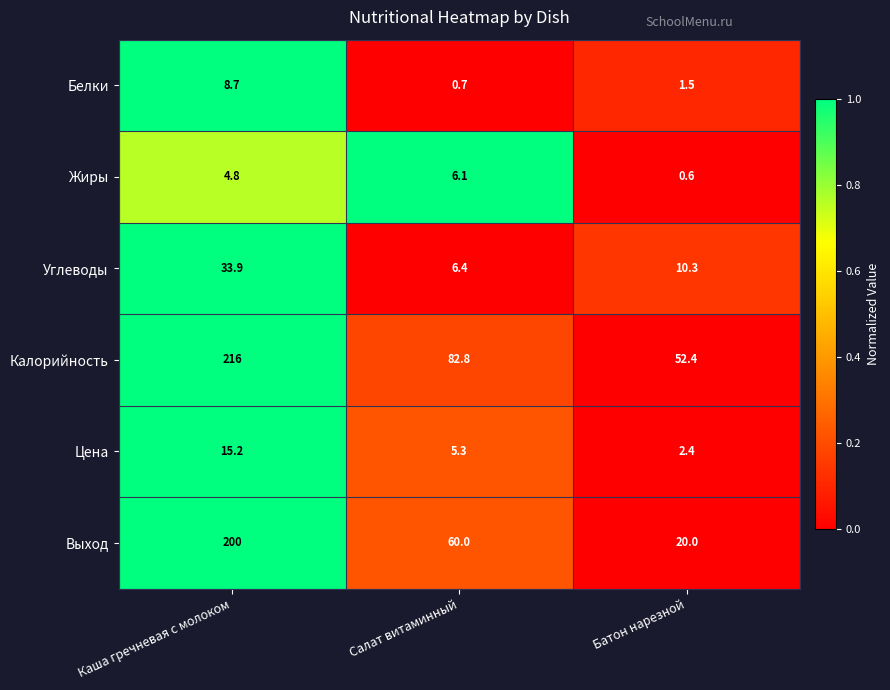

What is the difference between the highest and lowest values at Салат витаминный?

82.1